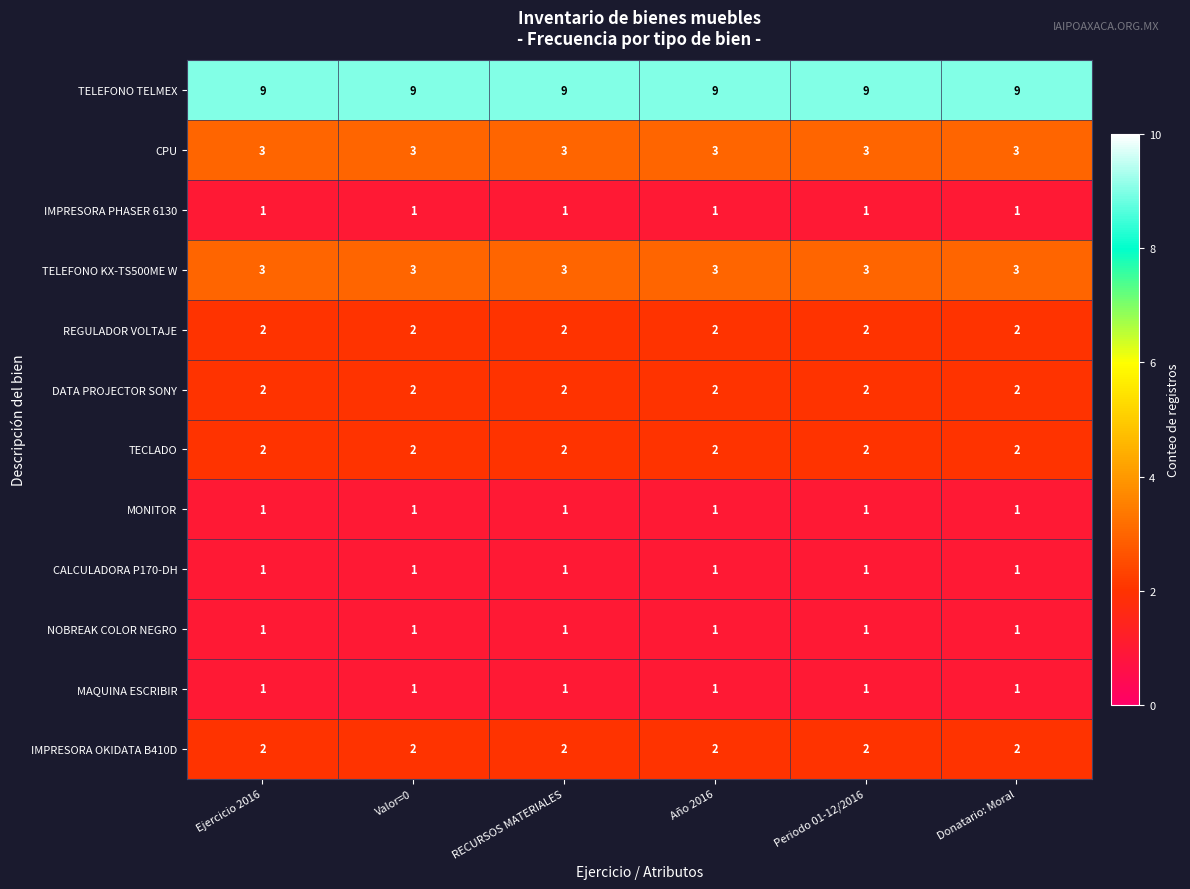

Is it true that REGULADOR VOLTAJE equals 2 at RECURSOS MATERIALES?

True